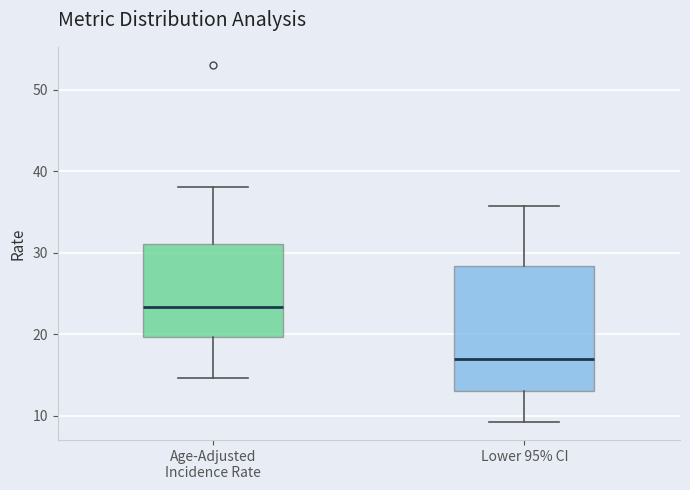

Comparing the boxes themselves (not the whiskers), which one is the tallest?

Lower 95% CI